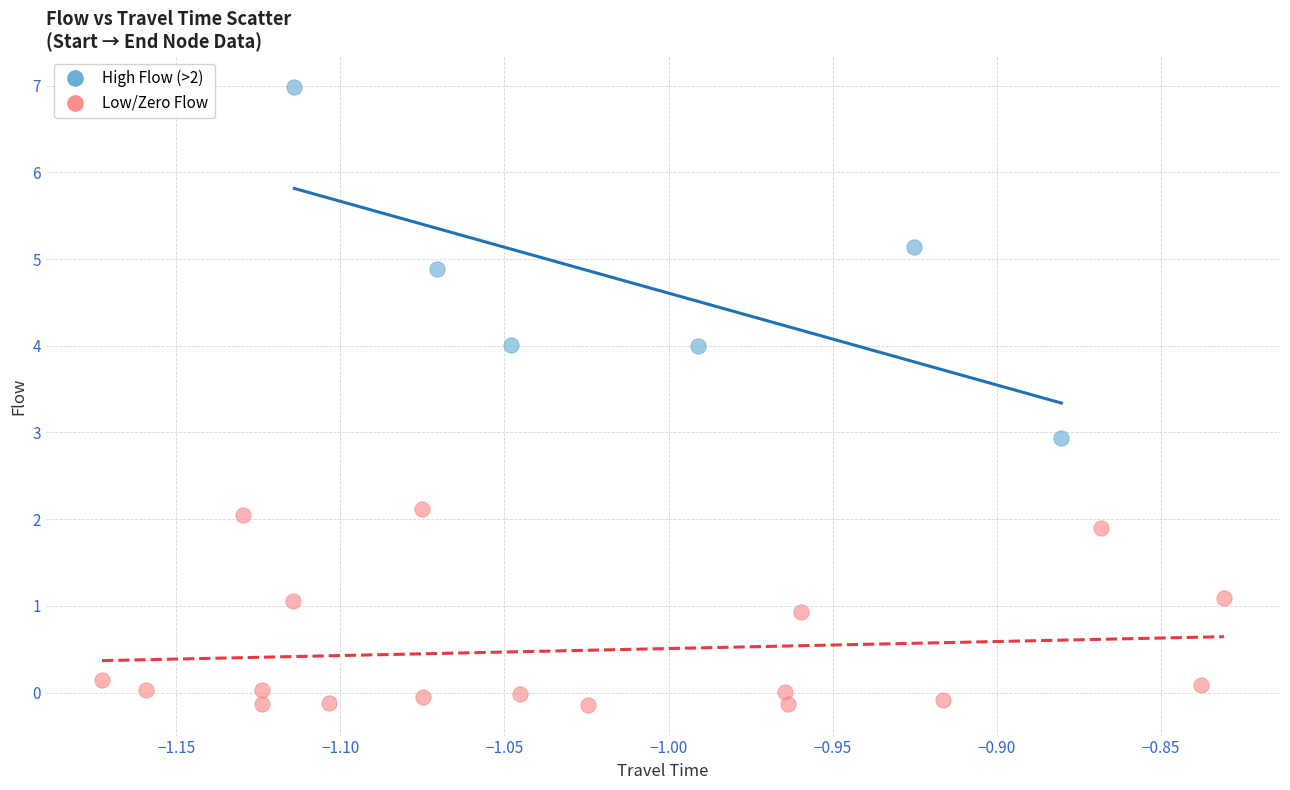

Which series reaches the maximum Y coordinate?

High Flow (>2)